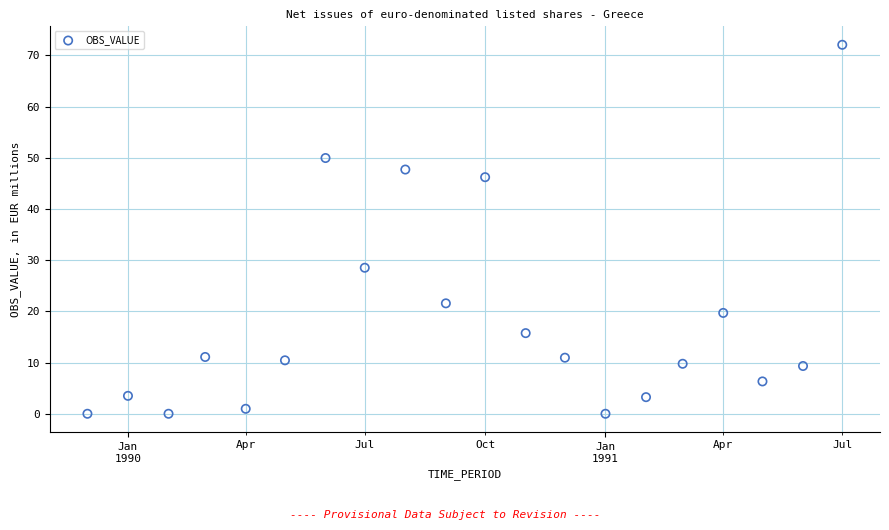

What is the range of X values (max minus min)?

577.0